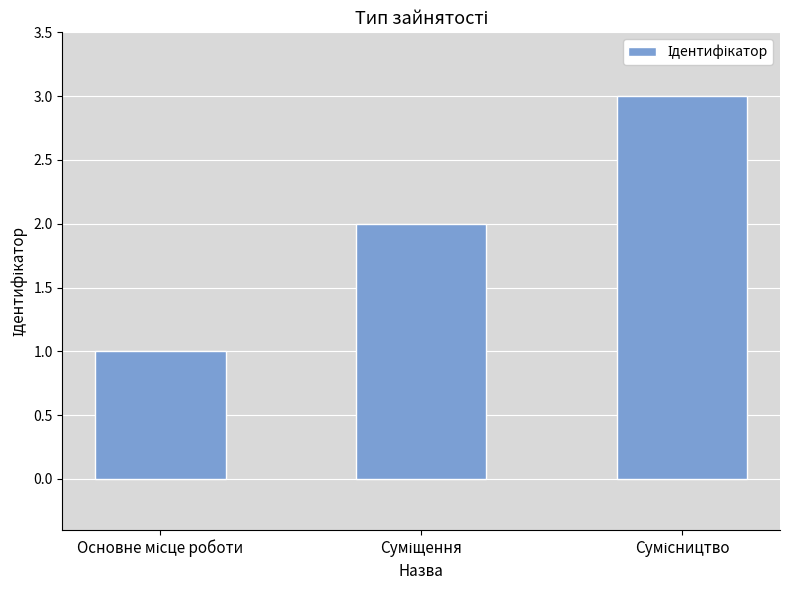

What is the greatest value displayed?

3